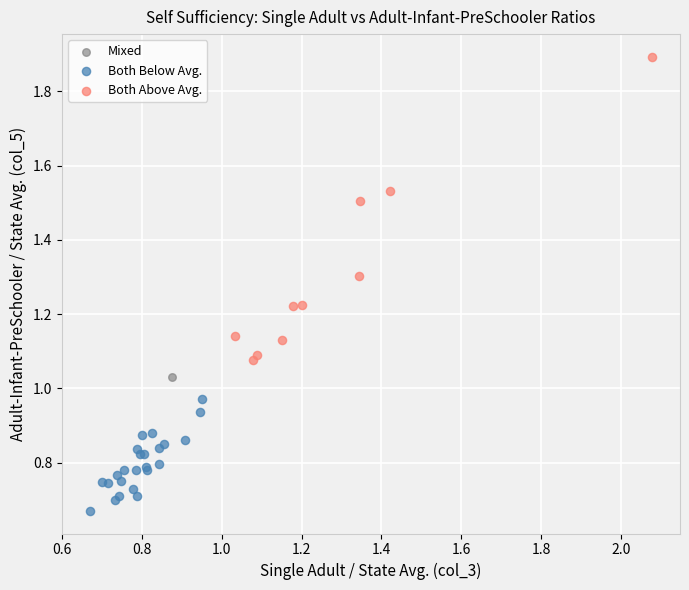

Which series contains the highest Y value?

Both Above Avg.